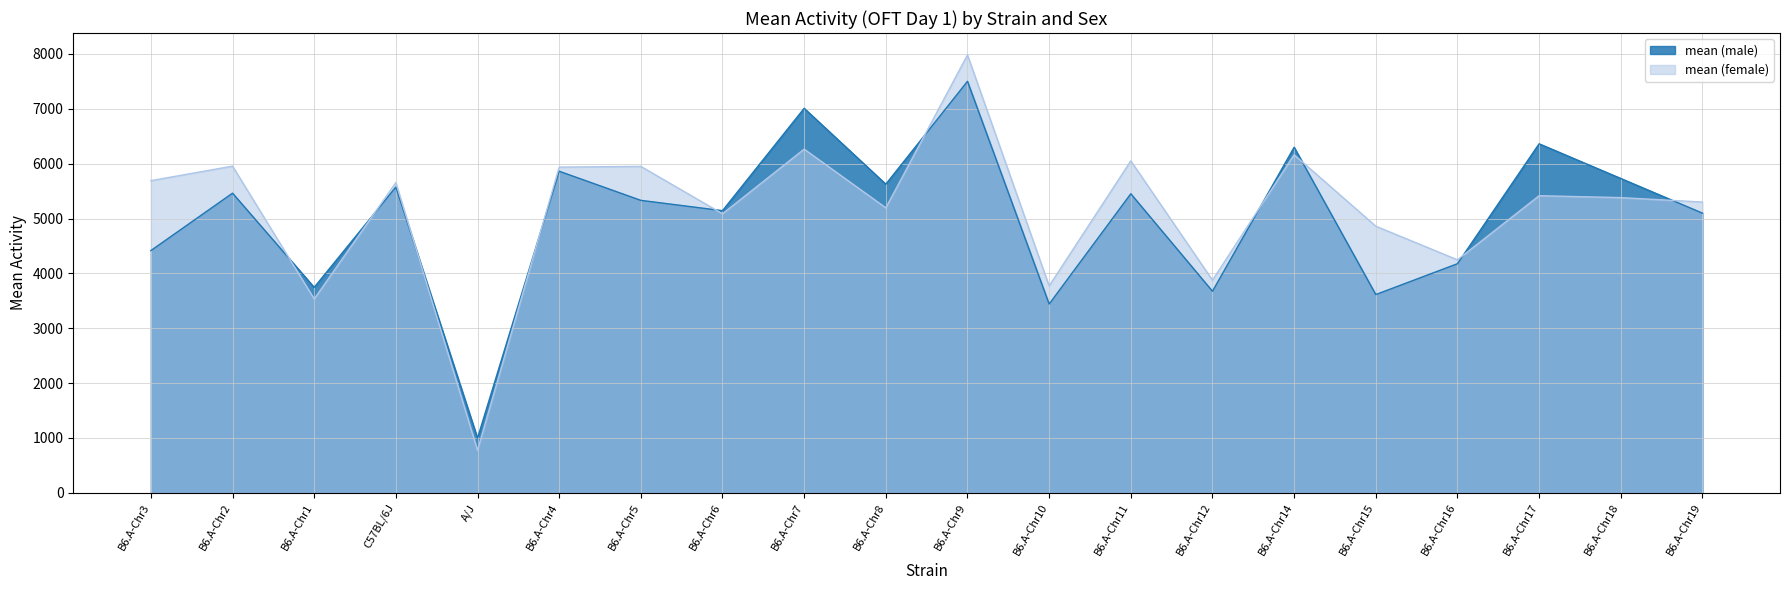

What is the value of the mean (male) point at the 1st from the left?

4415